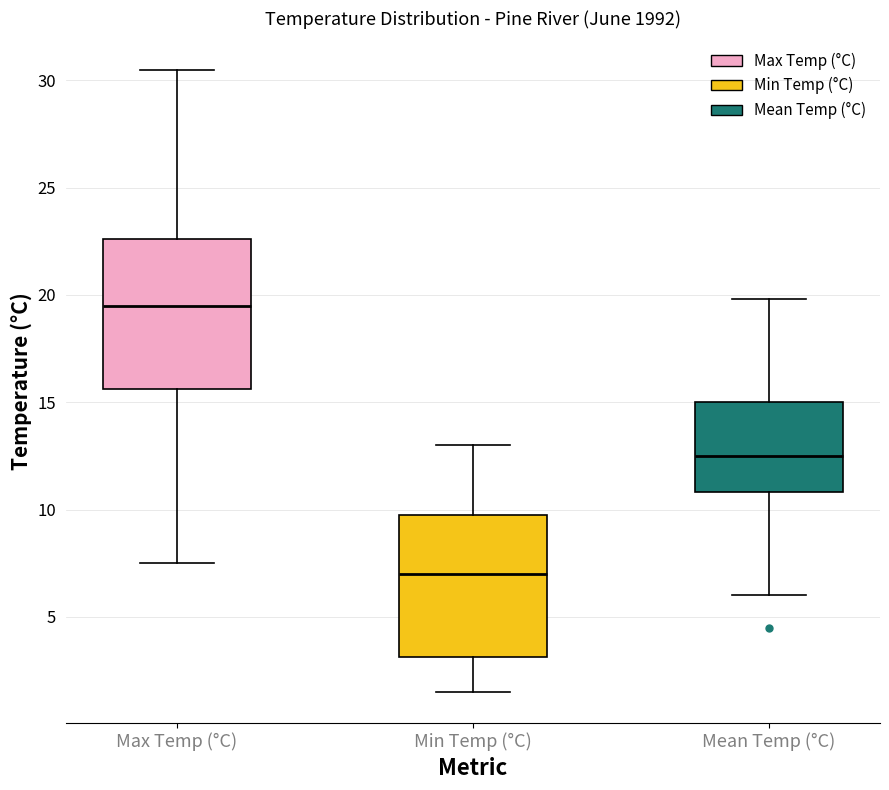

Which box's median line is the highest?

Max Temp (°C)